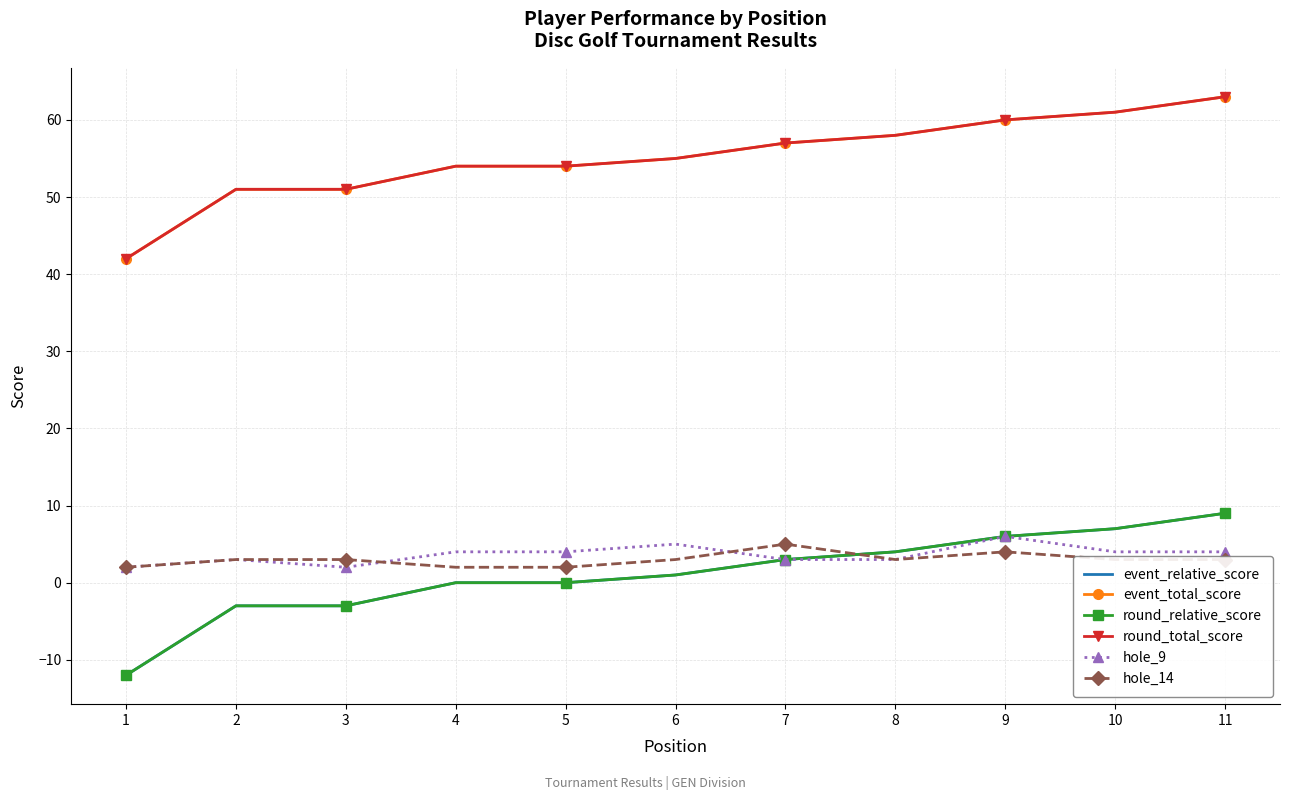

How many data points in event_relative_score are above 1?

5